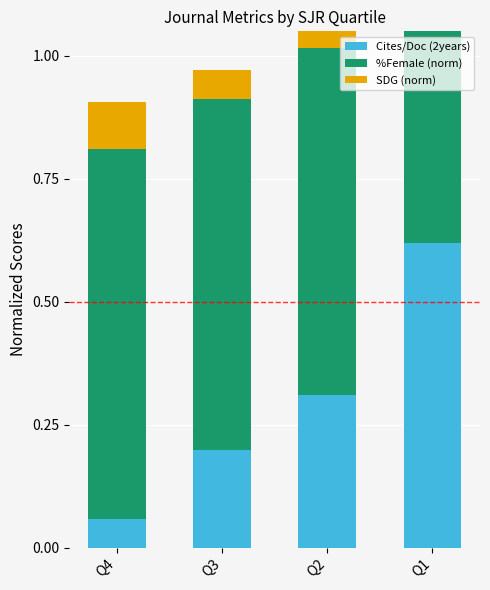

The value of %Female (norm) at Q1 is 1.1. True or false?

False